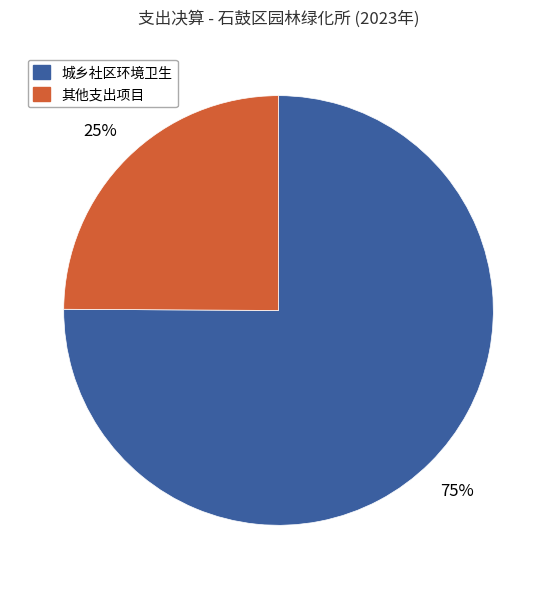

Is there a majority slice in this chart?

Yes